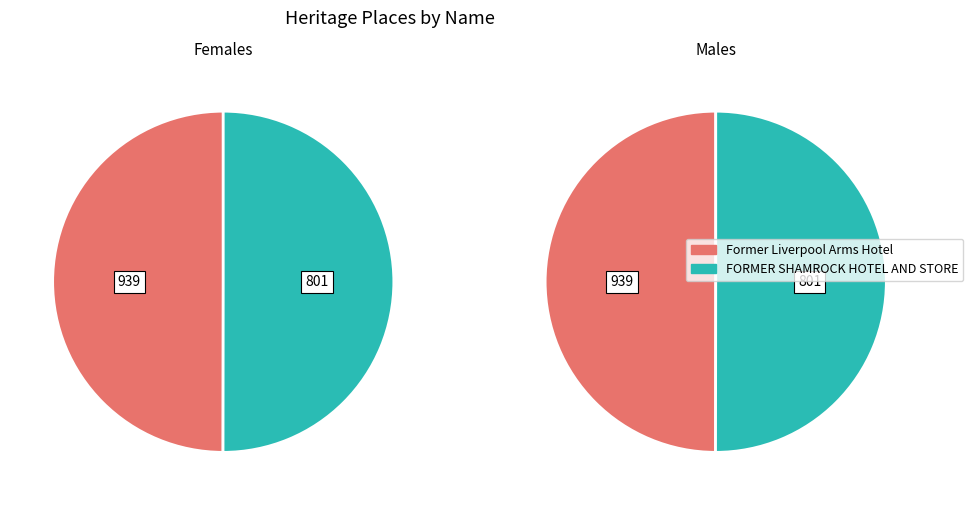

True or false: FORMER SHAMROCK HOTEL AND STORE accounts for 37% of the total.

False